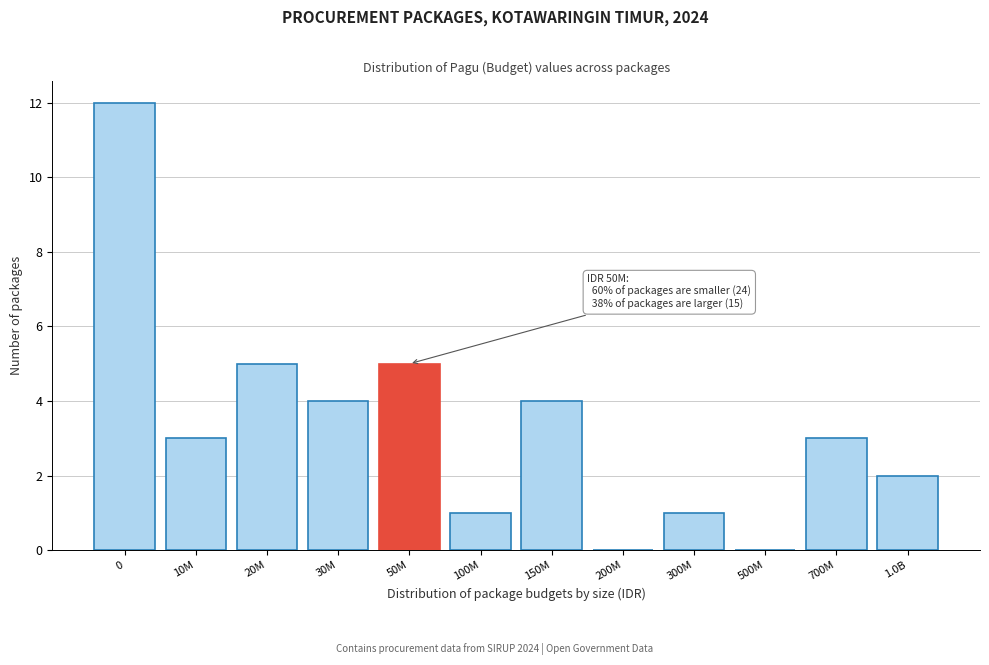

Reading right to left, what are all the values shown in this chart?

1.0B=2	700M=3	500M=0	300M=1	200M=0	150M=4	100M=1	50M=5	30M=4	20M=5	10M=3	0=12